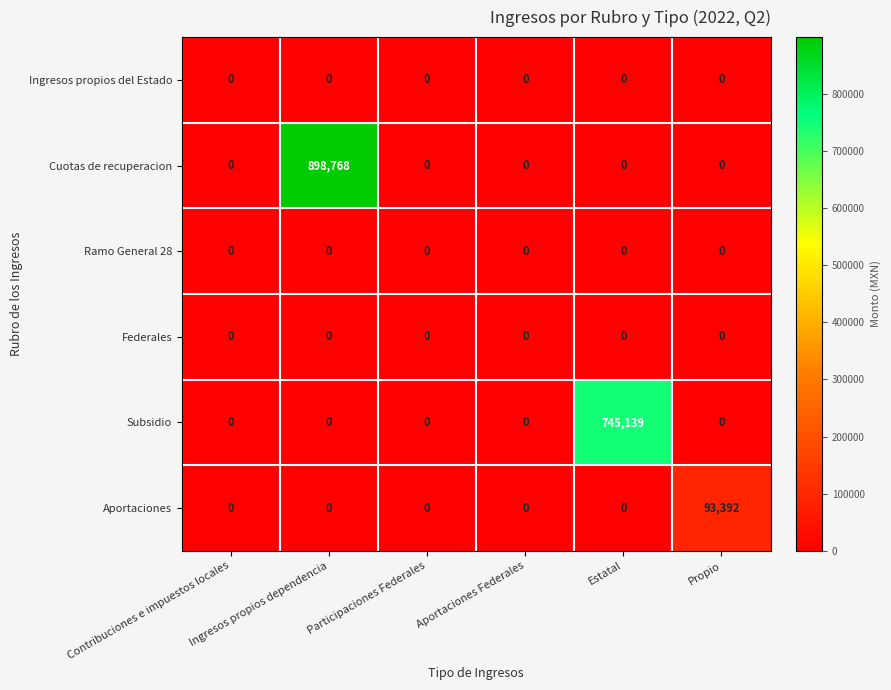

Which series has the largest total across all categories?

Cuotas de recuperacion